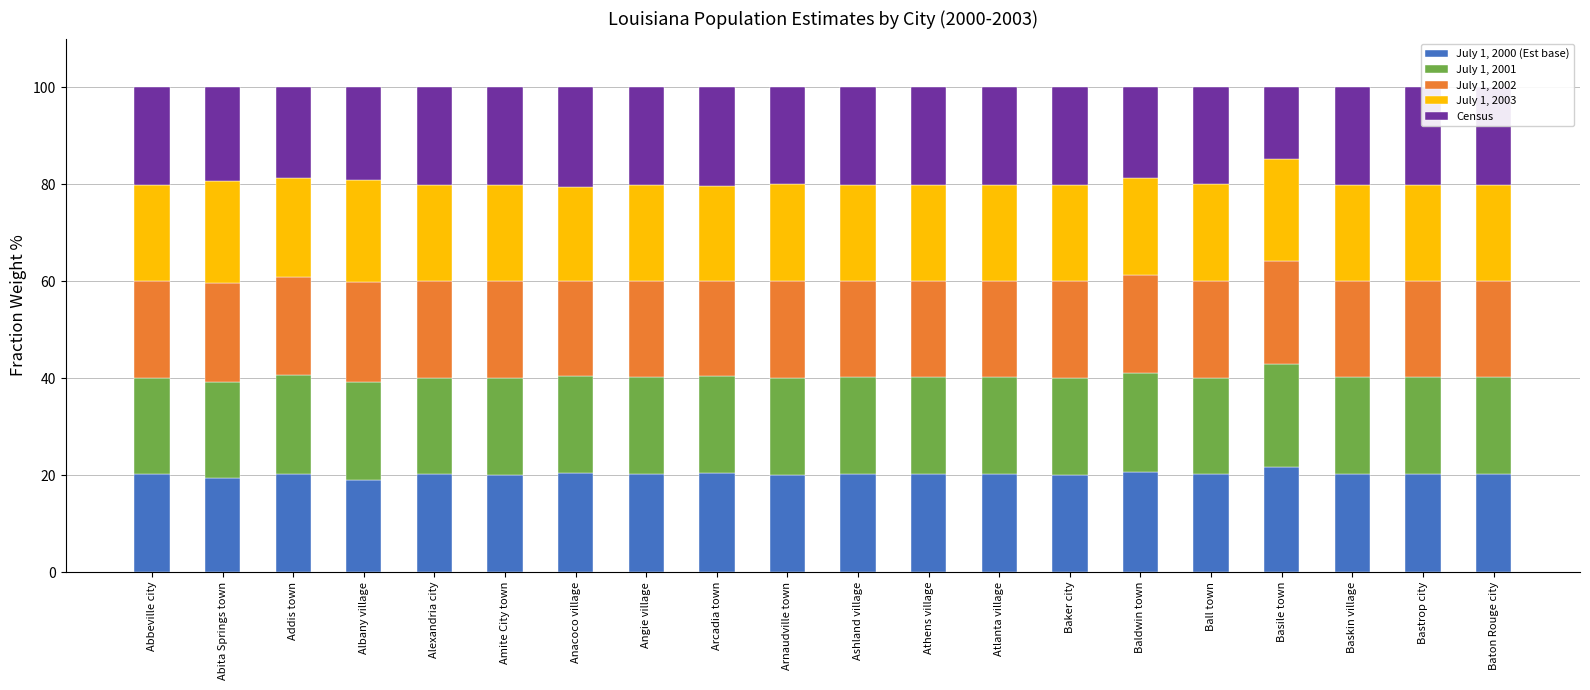

What is the total value across all series at Ashland village?

100.0